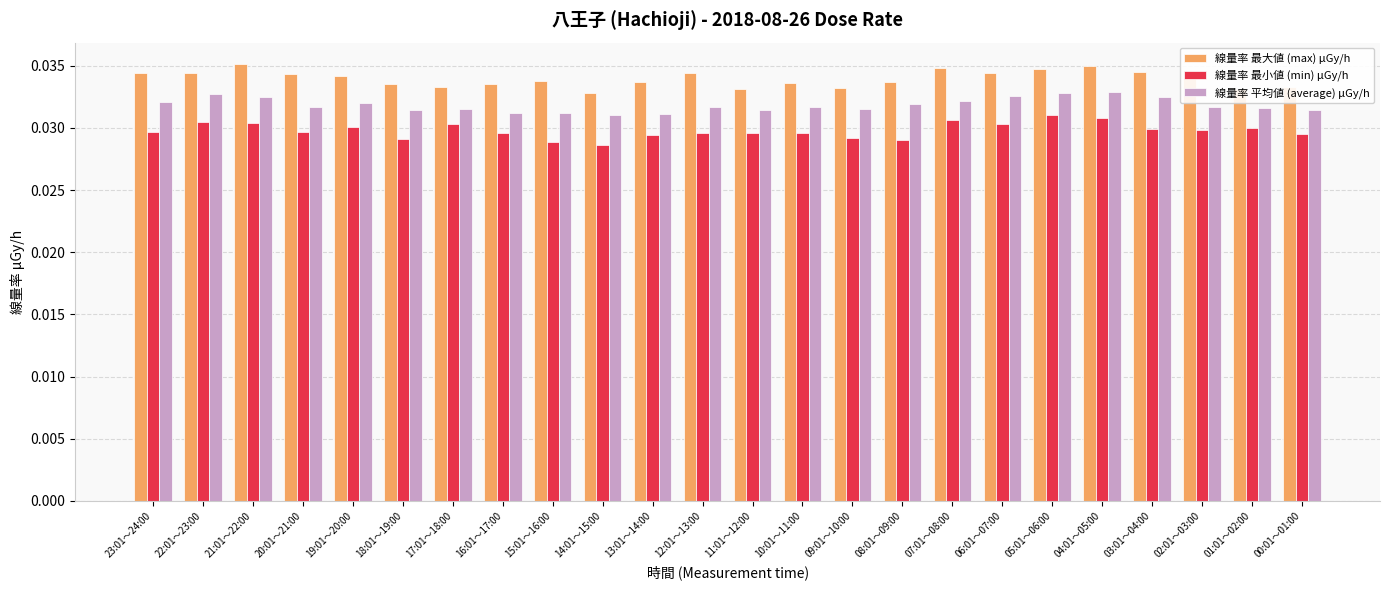

List the series in order of their peak value, lowest first.

線量率 最小値 (min) μGy/h, 線量率 平均値 (average) μGy/h, 線量率 最大値 (max) μGy/h